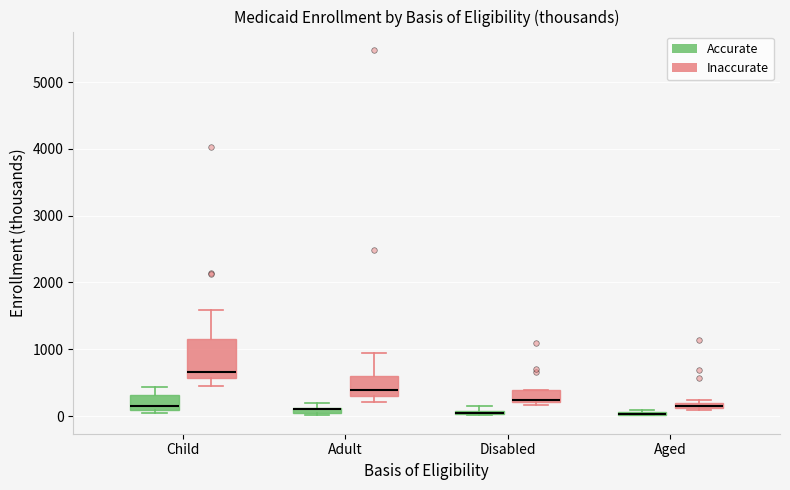

Comparing the boxes themselves (not the whiskers), which one is the tallest?

Child (Inaccurate)